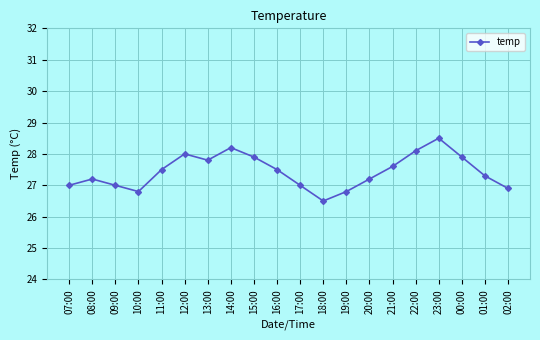

What value does the data have at 23:00?

28.5